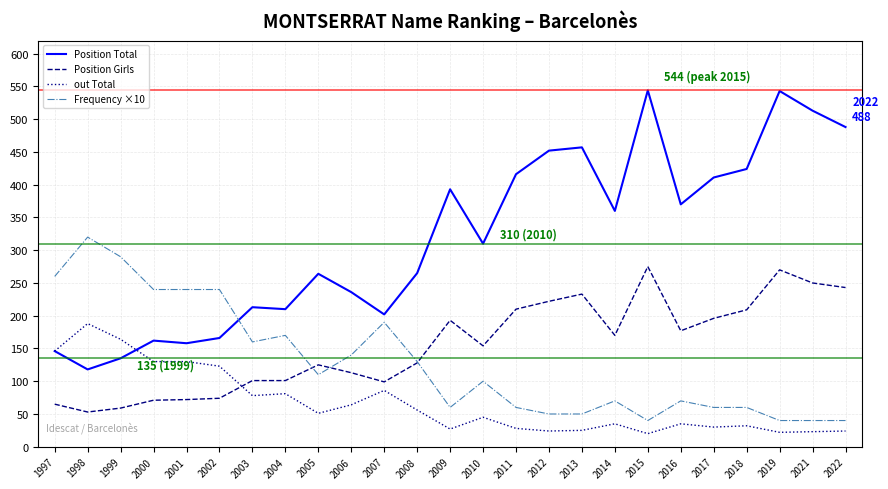

What are all the series names shown in the legend?

Position Total, Position Girls, out Total, Frequency ×10